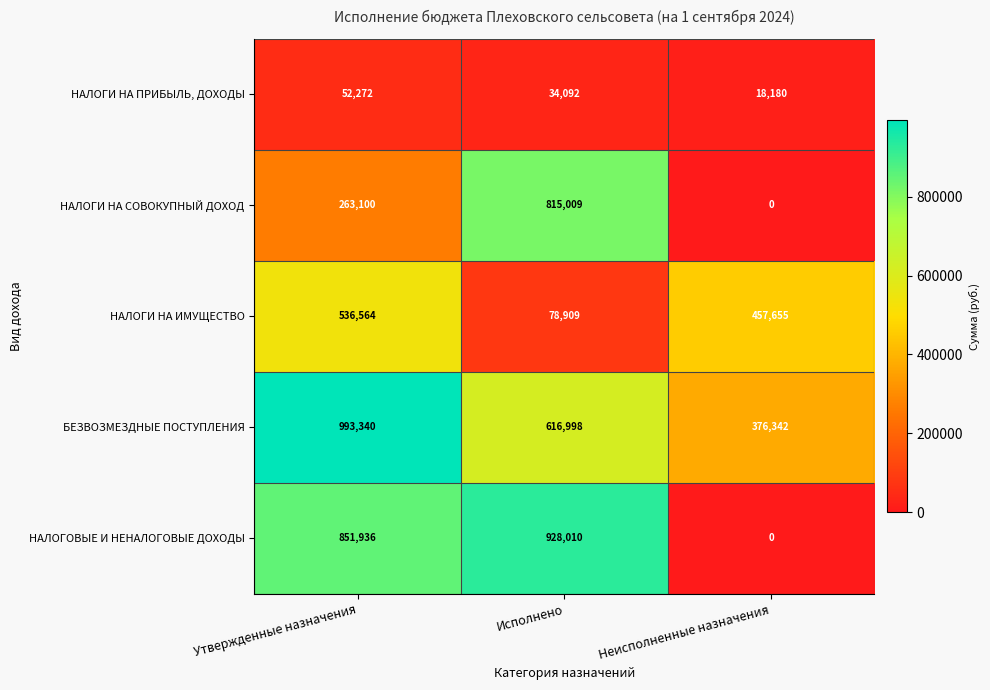

What is the average value of the НАЛОГИ НА ПРИБЫЛЬ, ДОХОДЫ series?

34848